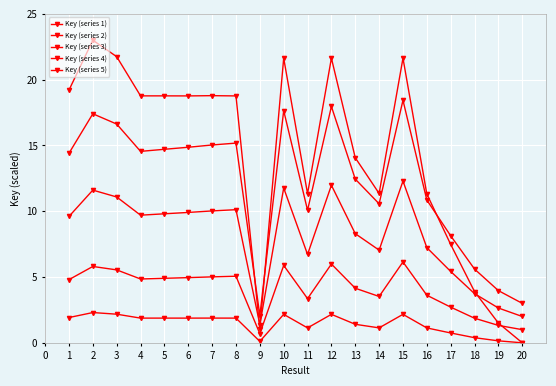

What is the lowest value of the Key (series 3) series?

1.4